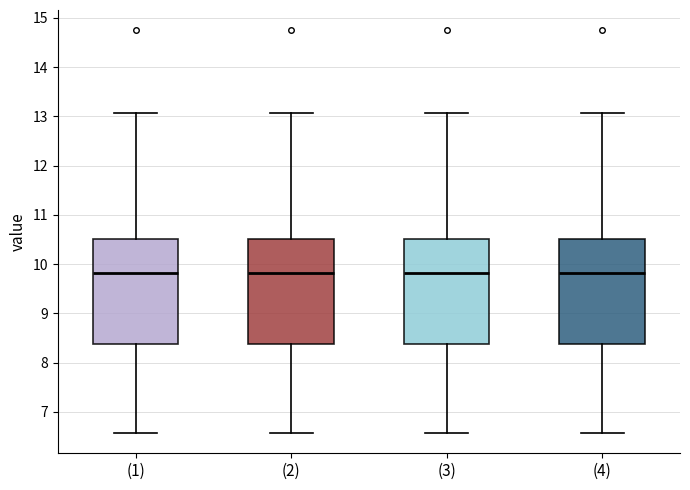

Where is the lower edge of the box for (4) on the y-axis? The values are not printed on the chart, so give them approximately, as read against the axis.

8.4